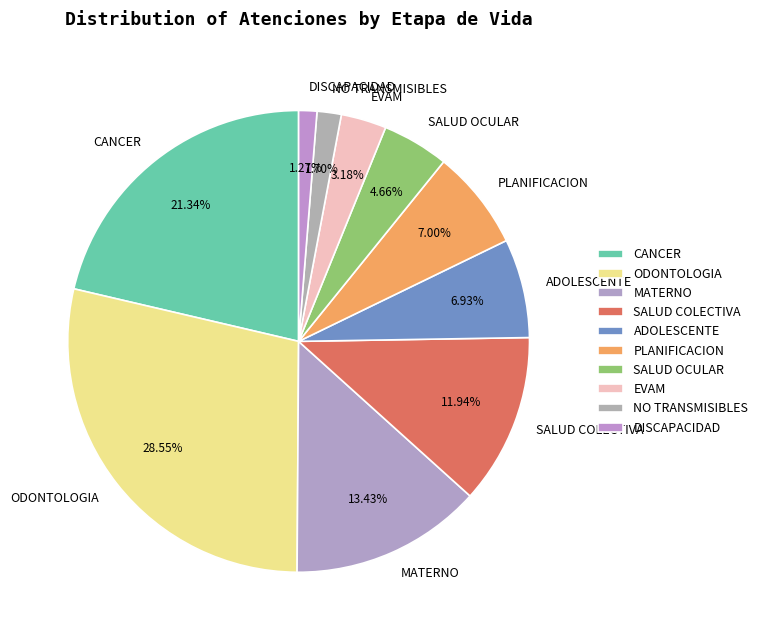

Is there any slice that represents more than half of the pie?

No